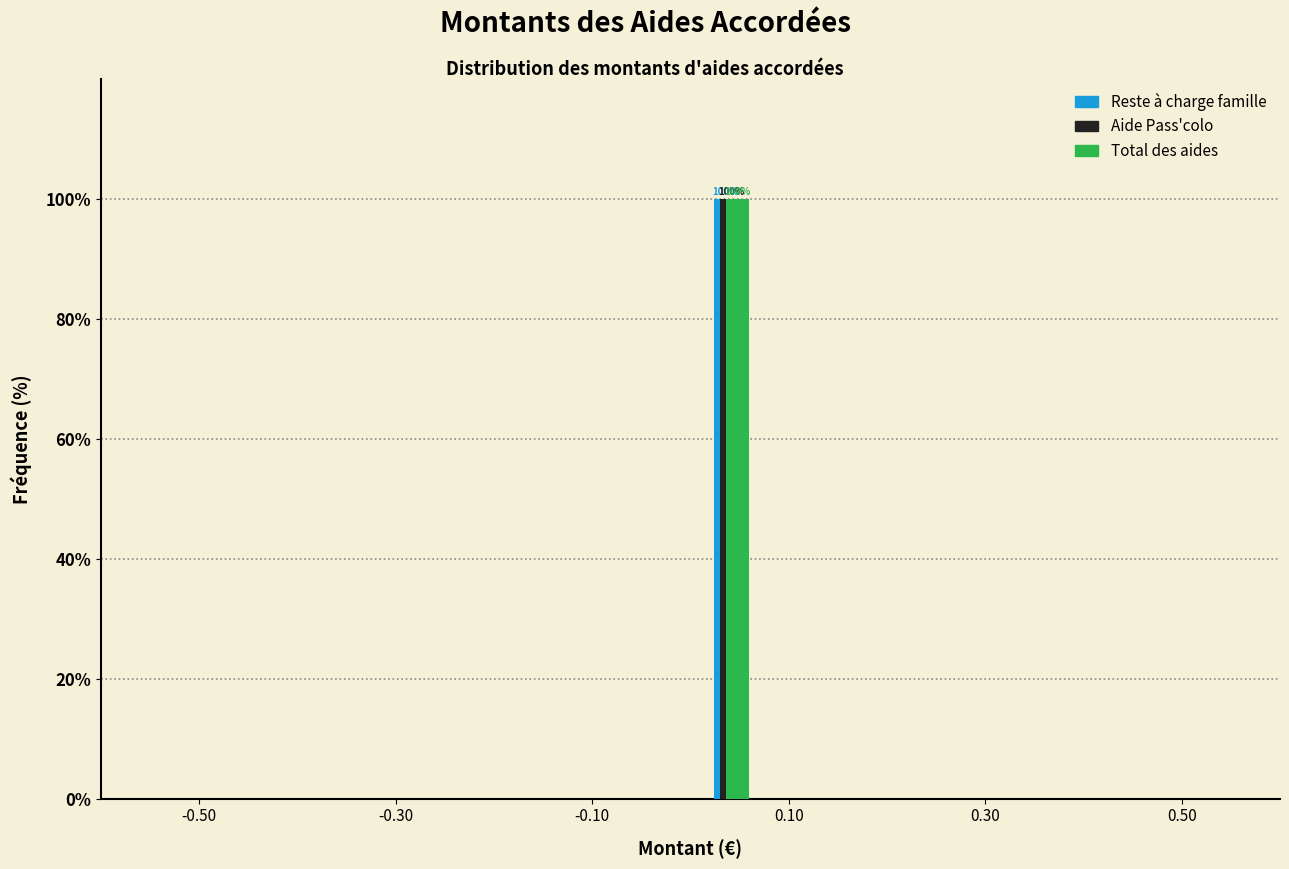

In the Aide Pass'colo series, which range on the x-axis has the tallest bar?

0.00 to 0.08